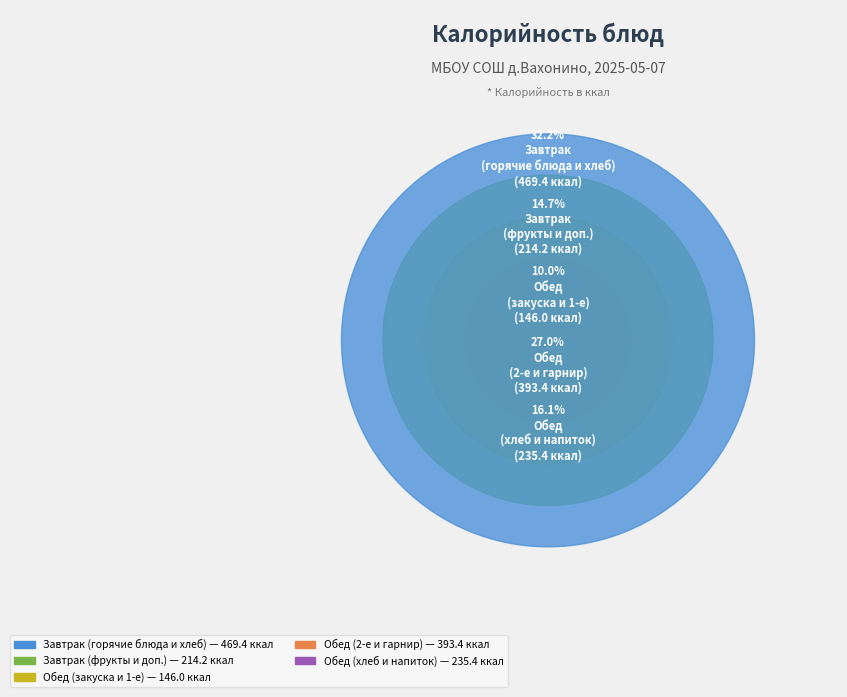

Is there any slice that represents more than half of the pie?

No